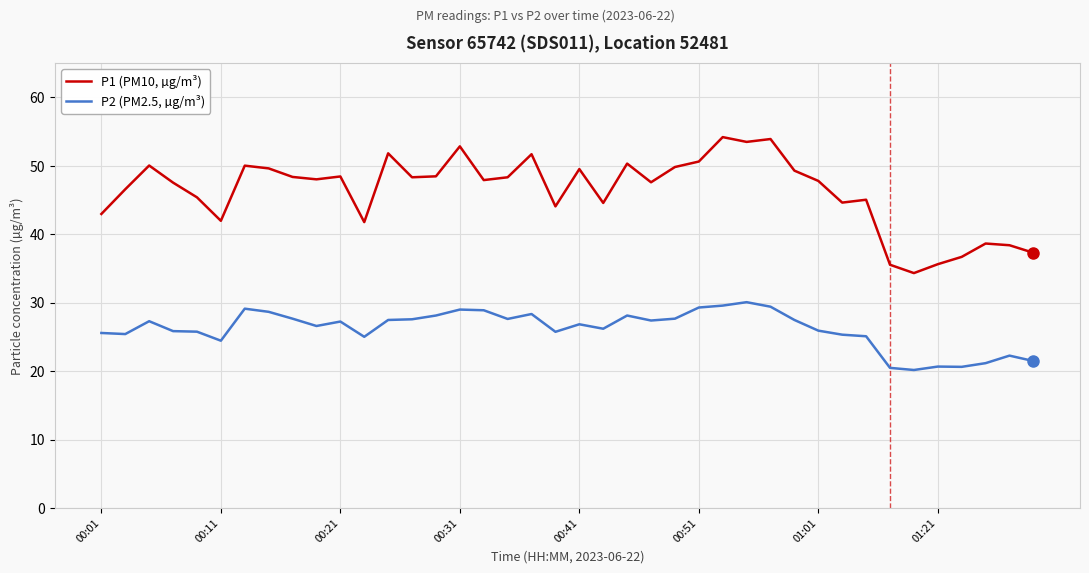

List the series in order of their overall mean, lowest first.

P2 (PM2.5, µg/m³), P1 (PM10, µg/m³)